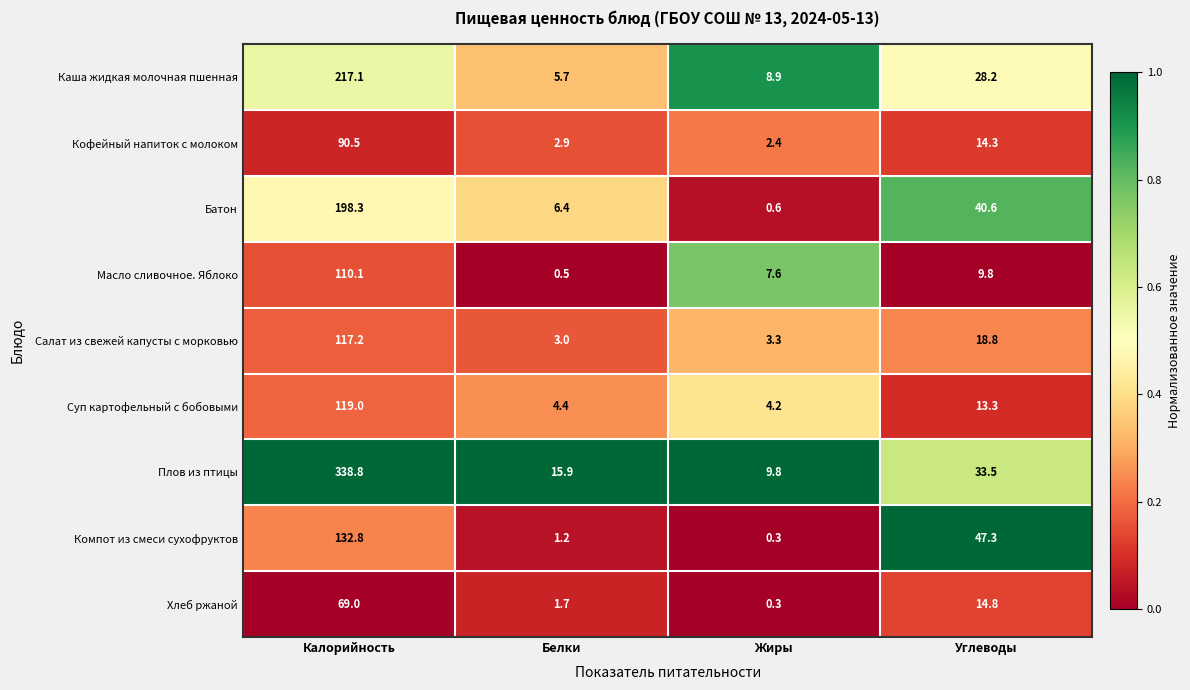

Which series has the largest range (max minus min)?

Плов из птицы